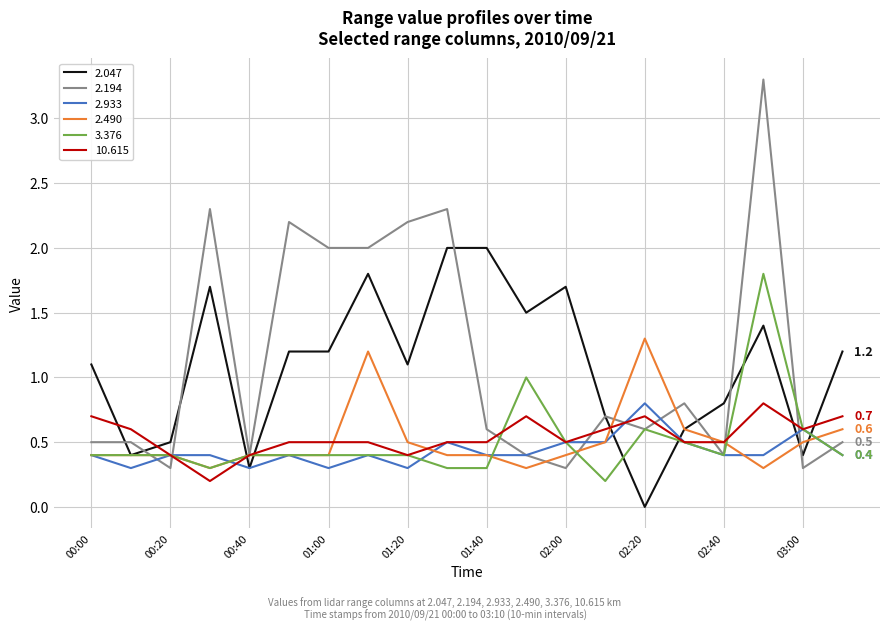

Which series has the widest spread of values?

2.194